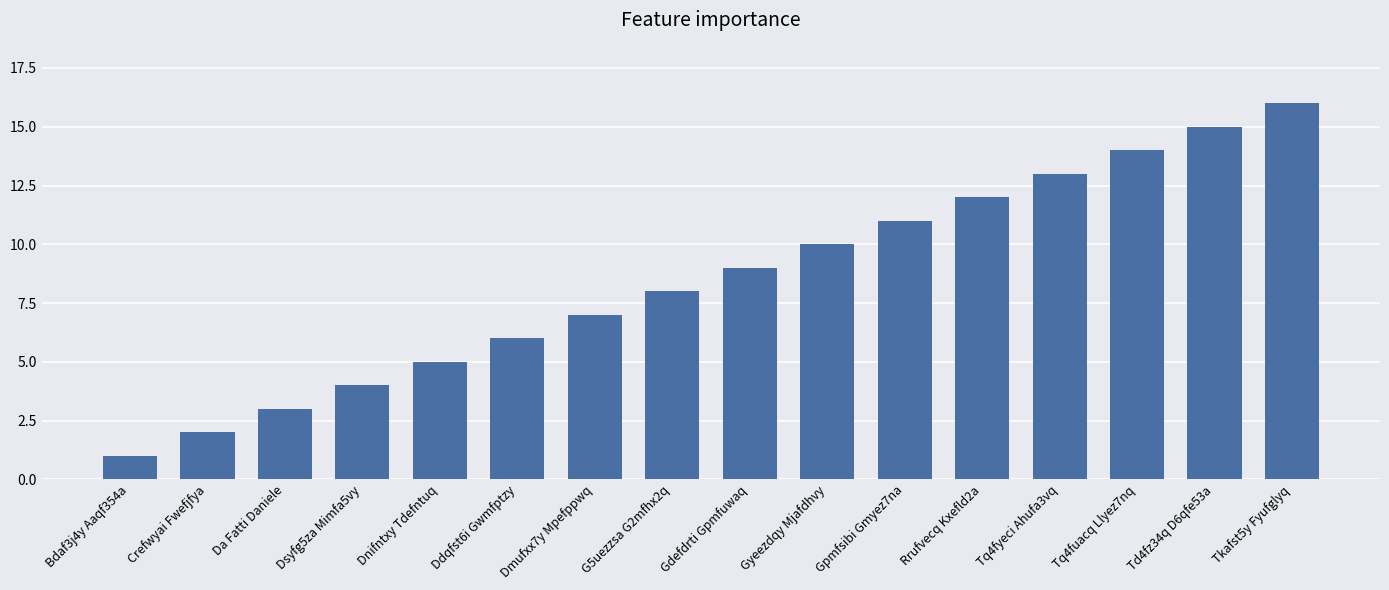

At which label is the value closest to 8?

G5uezzsa G2mfhx2q